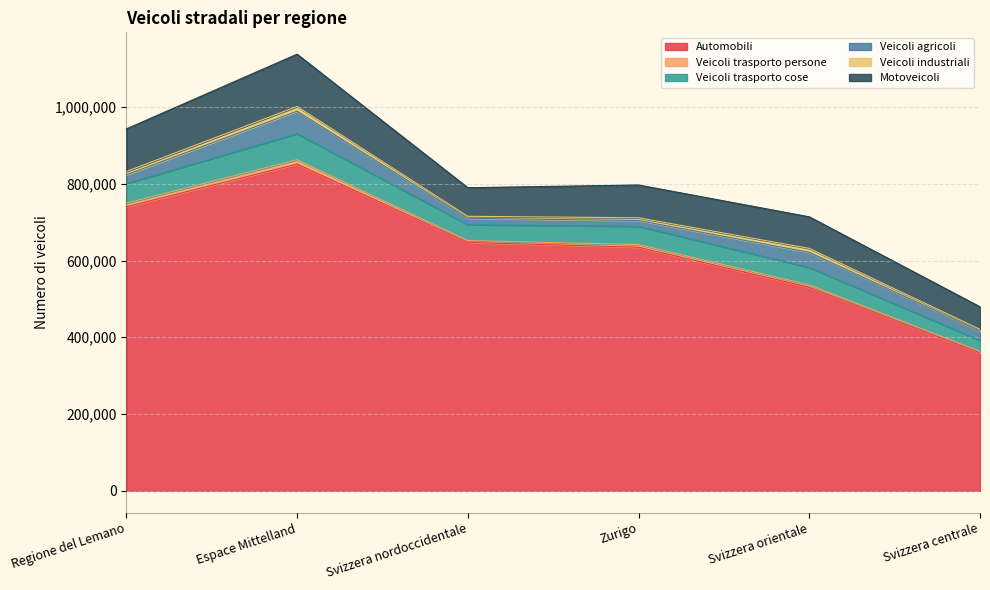

True or false: Veicoli trasporto persone and Motoveicoli cross at least once.

False